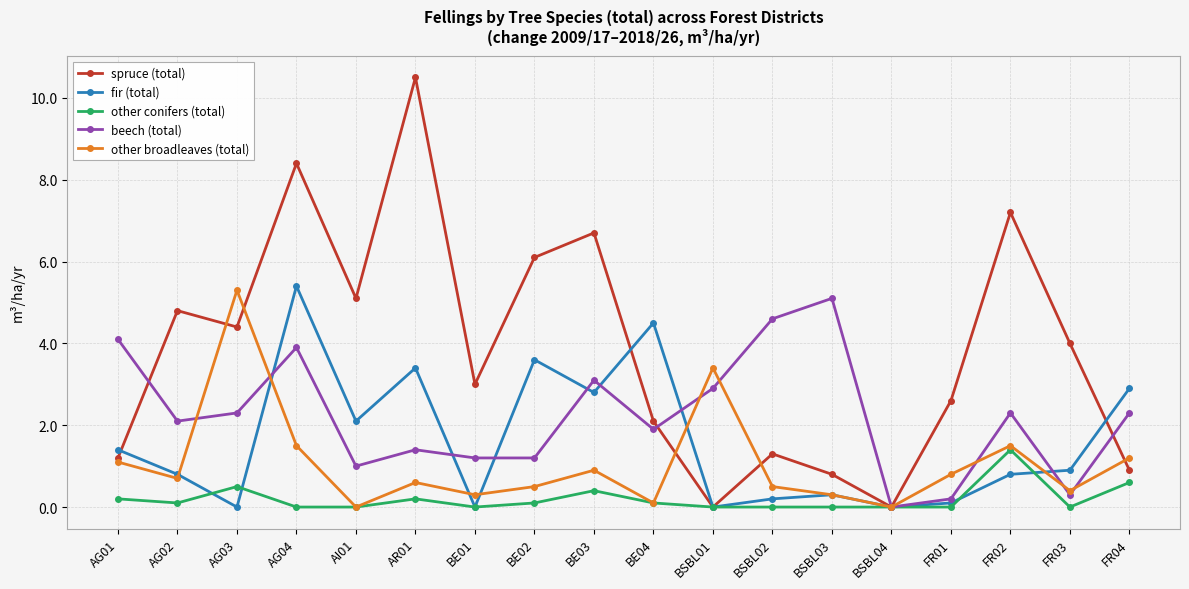

What is the difference between the maximum and minimum values in the spruce (total) series?

10.5